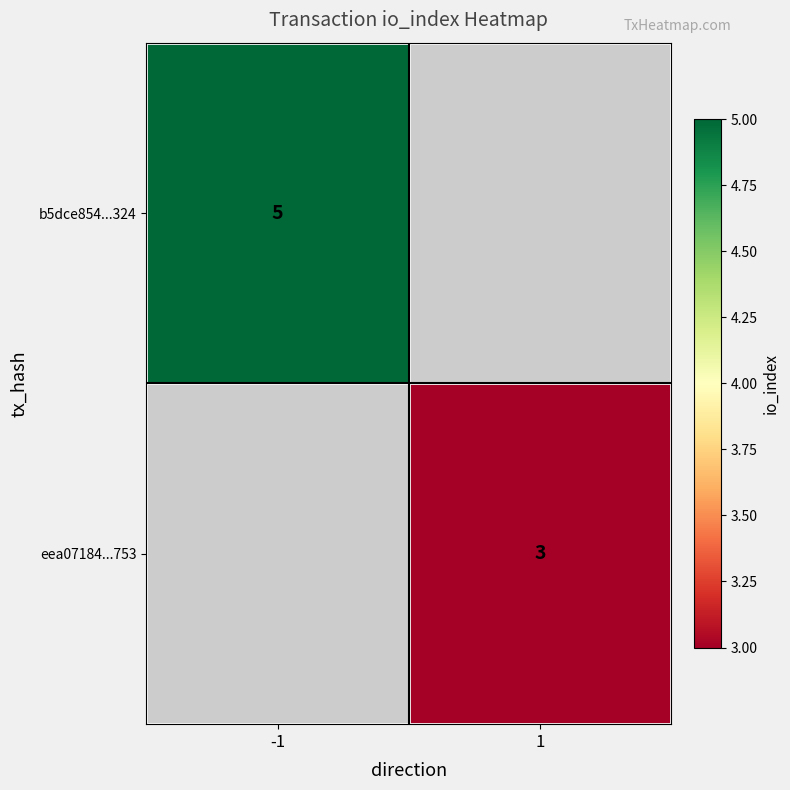

Is the value of b5dce854...324 at -1 greater than the value of eea07184...753 at 1?

Yes